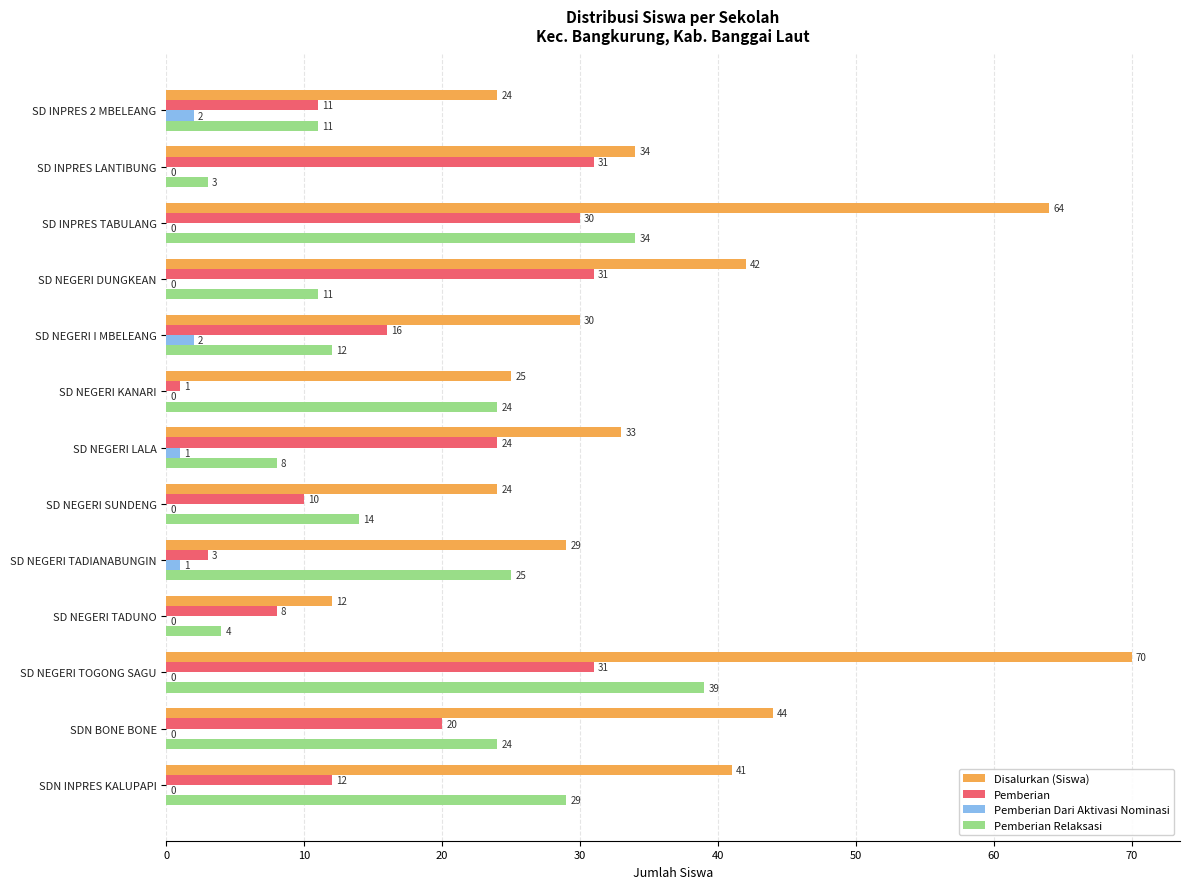

Count the number of data series in this chart.

4